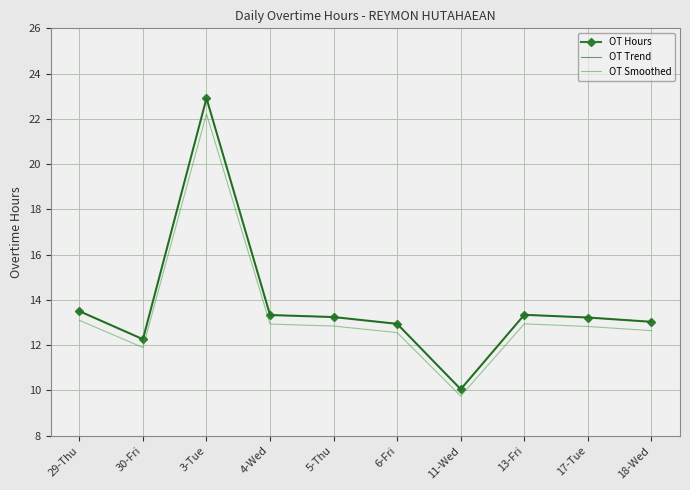

What is the average value of the OT Trend series?

13.8